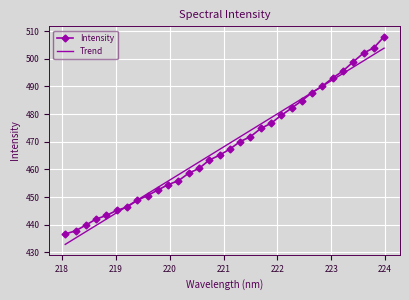

True or false: Trend has more than 2 interior local peaks.

False